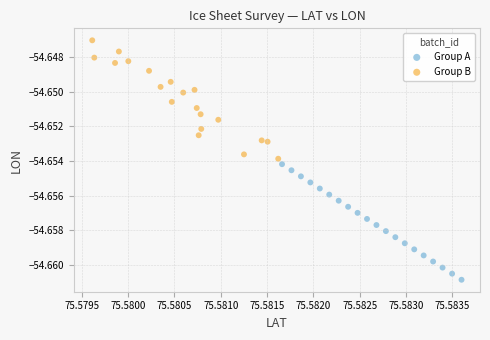

Which series reaches the minimum Y coordinate?

Group A